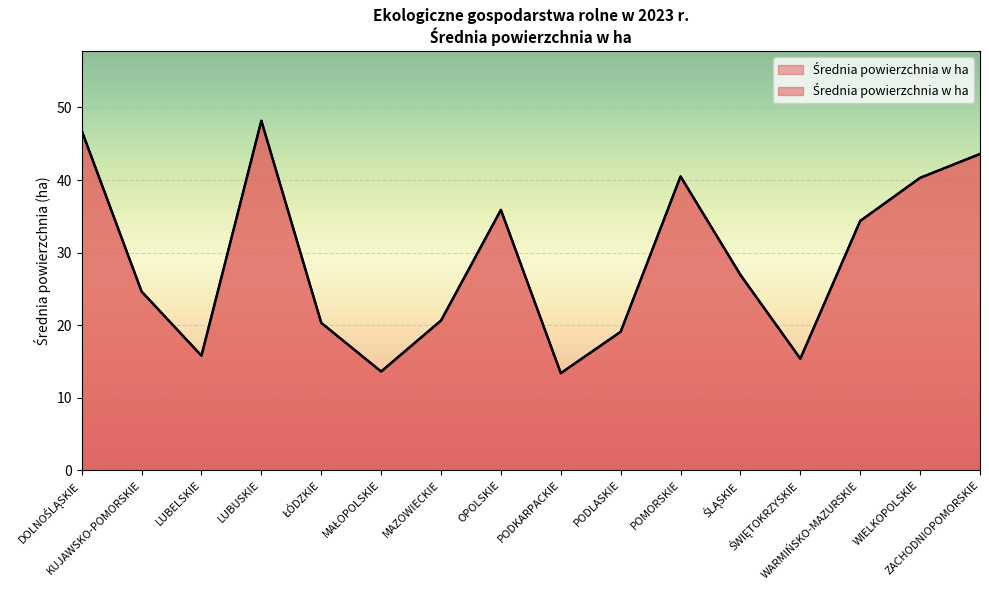

The chart shows a value of 40.5 at POMORSKIE. True or false?

True